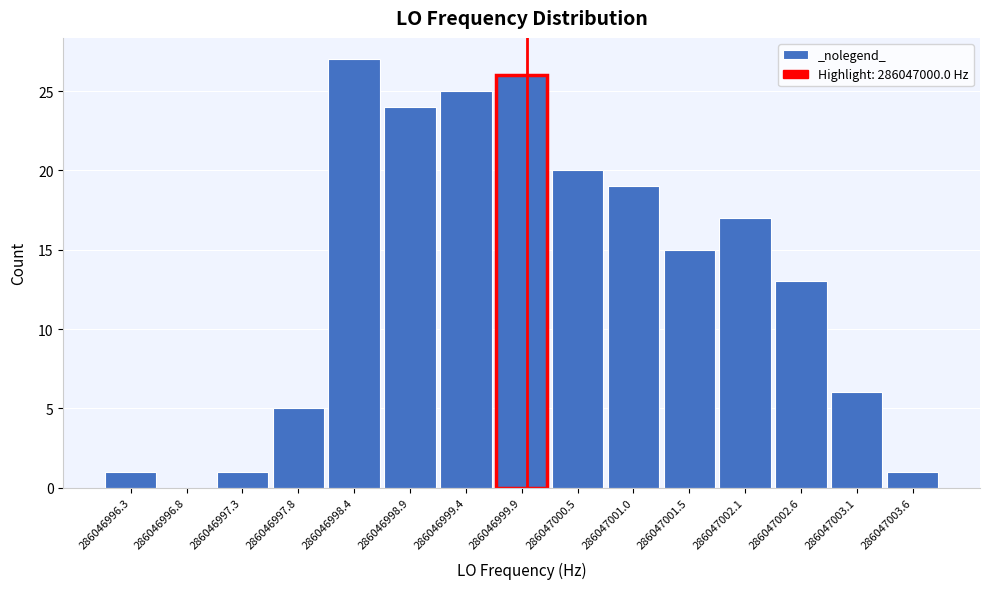

Reading left to right, transcribe this chart: for each bar, give the range it covers on the x-axis and its height. Neither the bar edges nor the heights are printed on the chart, so give them approximately, as read against the axes.

286046996.0 to 286046996.5: 1
286046996.5 to 286046997.1: 0
286046997.1 to 286046997.6: 1
286046997.6 to 286046998.1: 5
286046998.1 to 286046998.6: 27
286046998.6 to 286046999.2: 24
286046999.2 to 286046999.7: 25
286046999.7 to 286047000.2: 26
286047000.2 to 286047000.7: 20
286047000.7 to 286047001.3: 19
286047001.3 to 286047001.8: 15
286047001.8 to 286047002.3: 17
286047002.3 to 286047002.8: 13
286047002.8 to 286047003.4: 6
286047003.4 to 286047003.9: 1